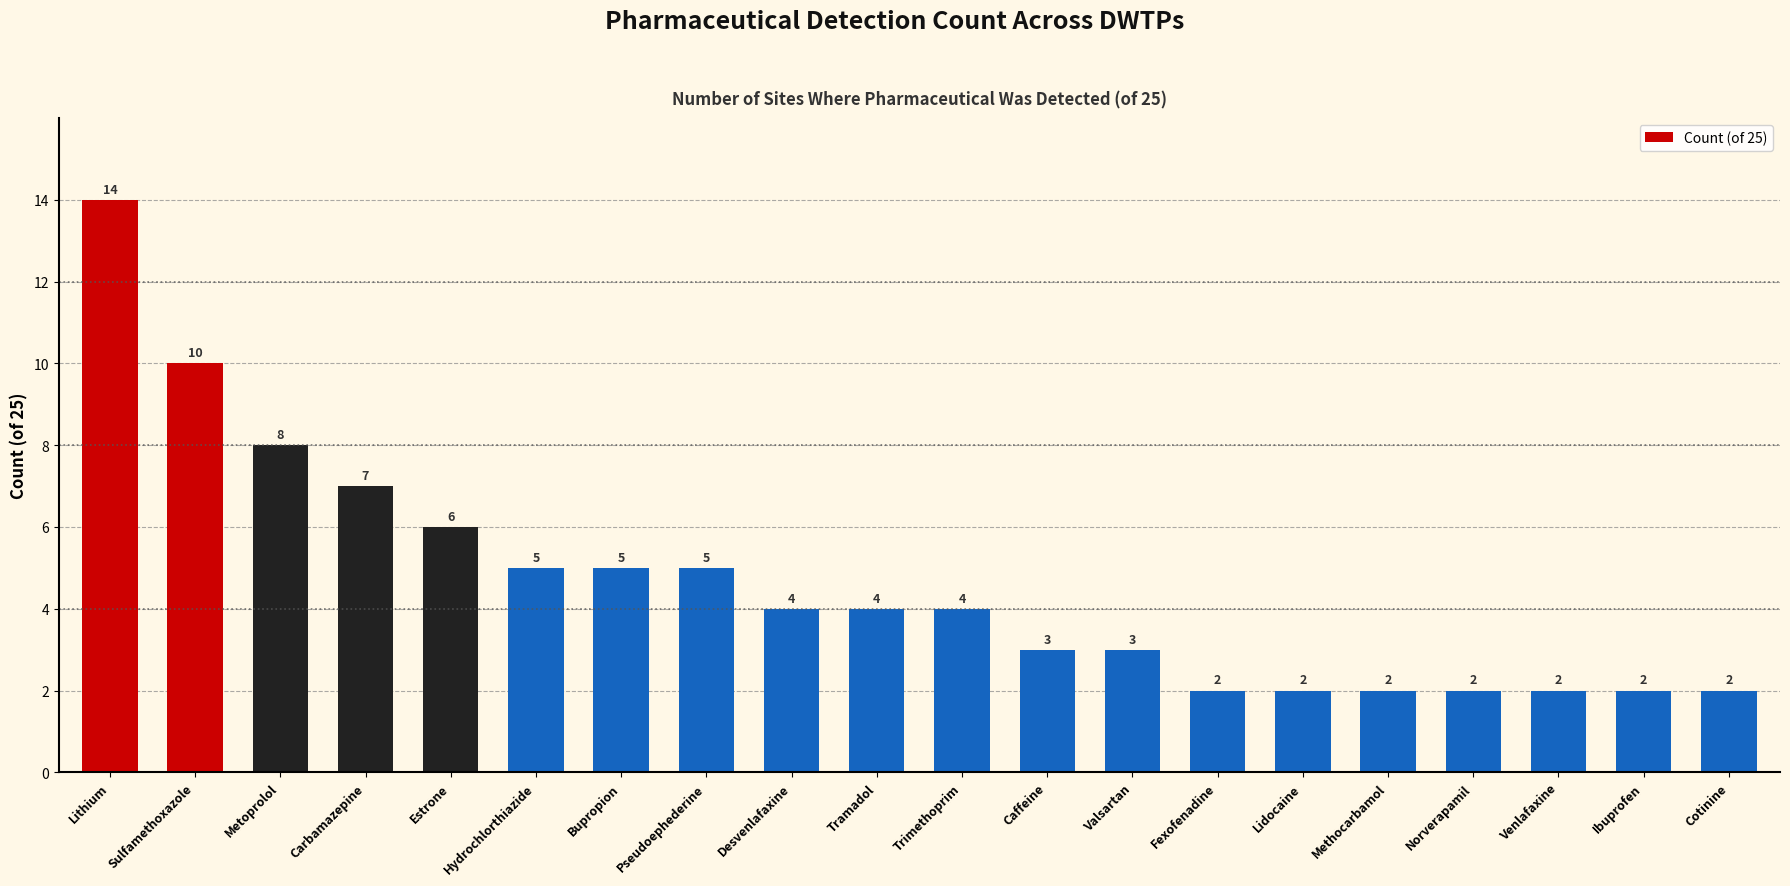

What position from the left is Metoprolol?

3